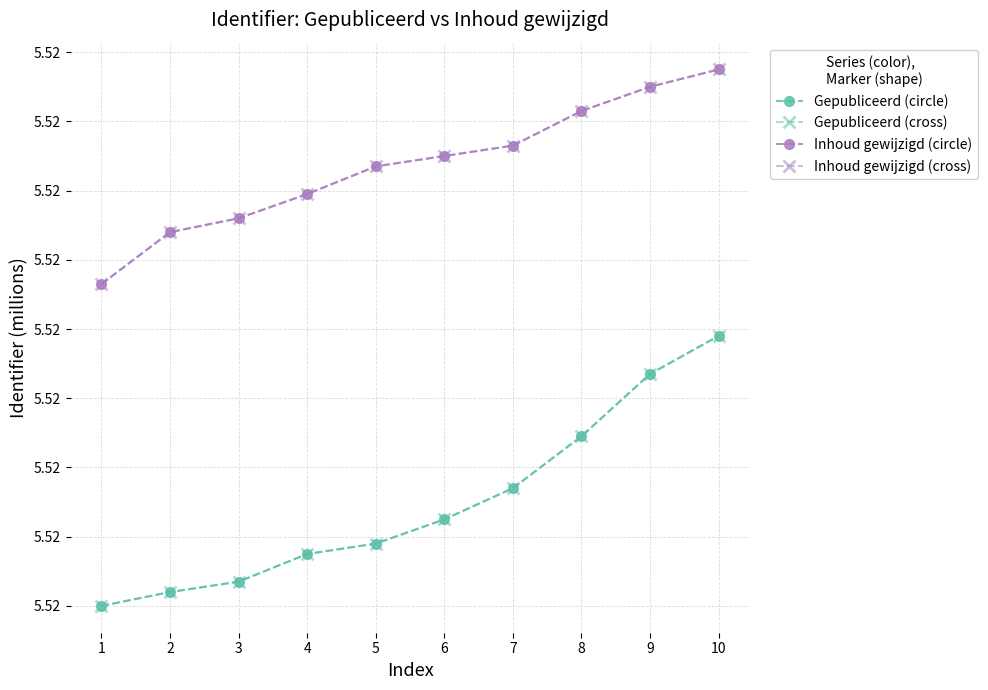

Reading right to left, extract all data points from this chart.

Gepubliceerd (circle): 10=5.5	9=5.5	8=5.5	7=5.5	6=5.5	5=5.5	4=5.5	3=5.5	2=5.5	1=5.5
Gepubliceerd (cross): 10=5.5	9=5.5	8=5.5	7=5.5	6=5.5	5=5.5	4=5.5	3=5.5	2=5.5	1=5.5
Inhoud gewijzigd (circle): 10=5.5	9=5.5	8=5.5	7=5.5	6=5.5	5=5.5	4=5.5	3=5.5	2=5.5	1=5.5
Inhoud gewijzigd (cross): 10=5.5	9=5.5	8=5.5	7=5.5	6=5.5	5=5.5	4=5.5	3=5.5	2=5.5	1=5.5